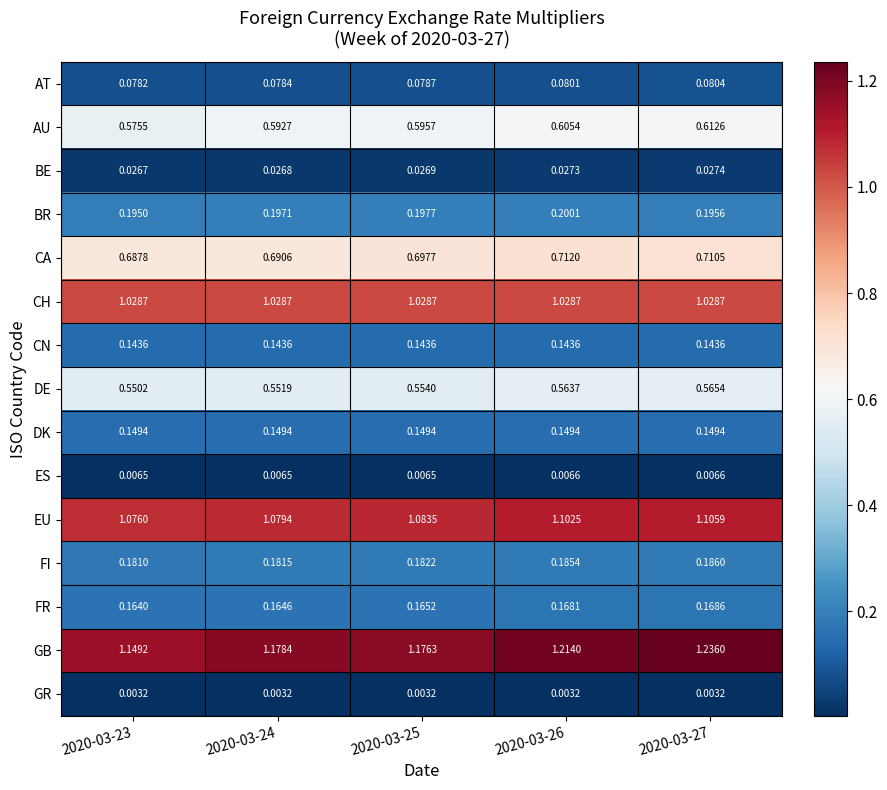

Which series has the widest spread of values?

GB